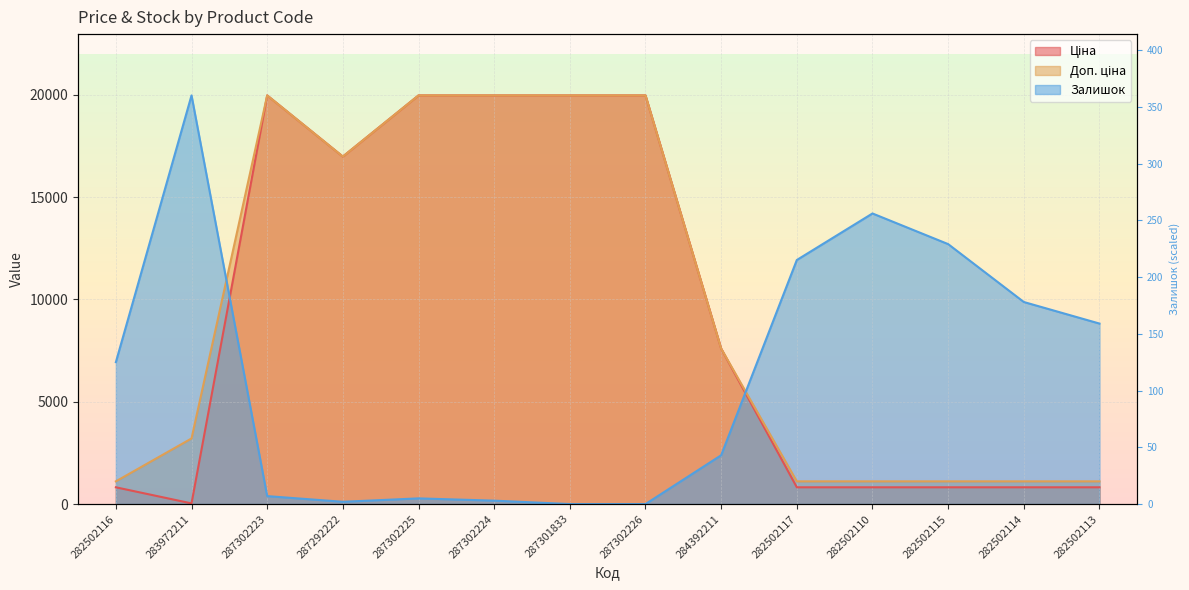

Which series changed the most between 287302223 and 287302226?

Залишок